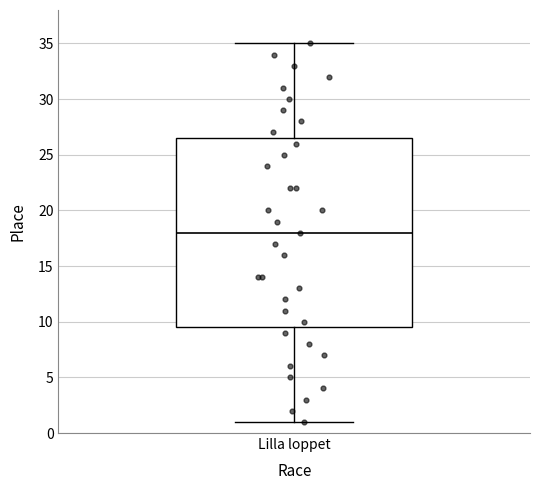

Where does the lower whisker of the box for Lilla loppet end on the y-axis? The values are not printed on the chart, so give them approximately, as read against the axis.

1.0